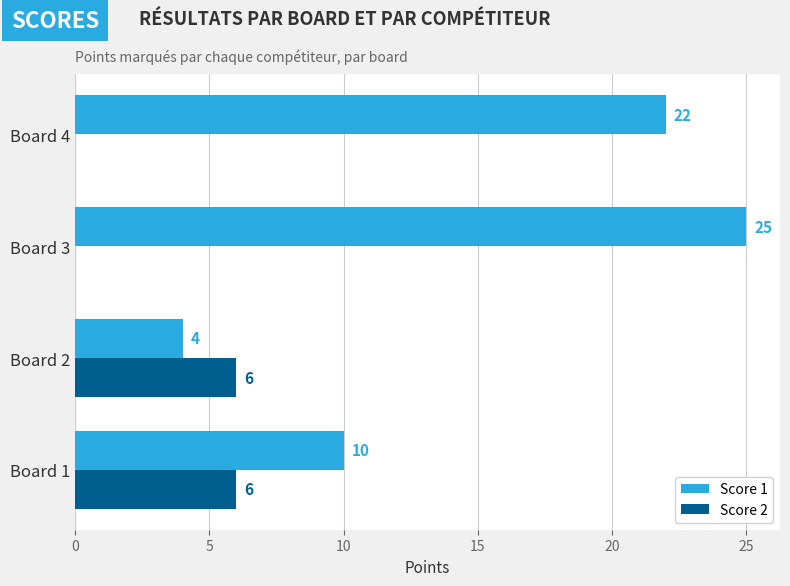

Between Board 3 and Board 4, which series saw the biggest shift?

Score 1